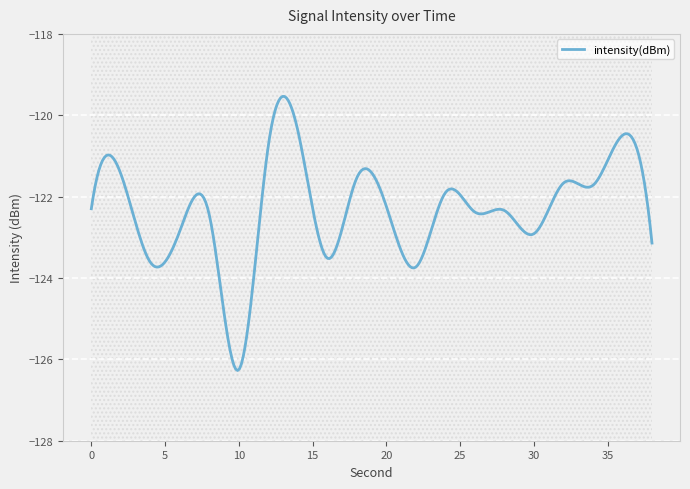

Count the number of data series in this chart.

1